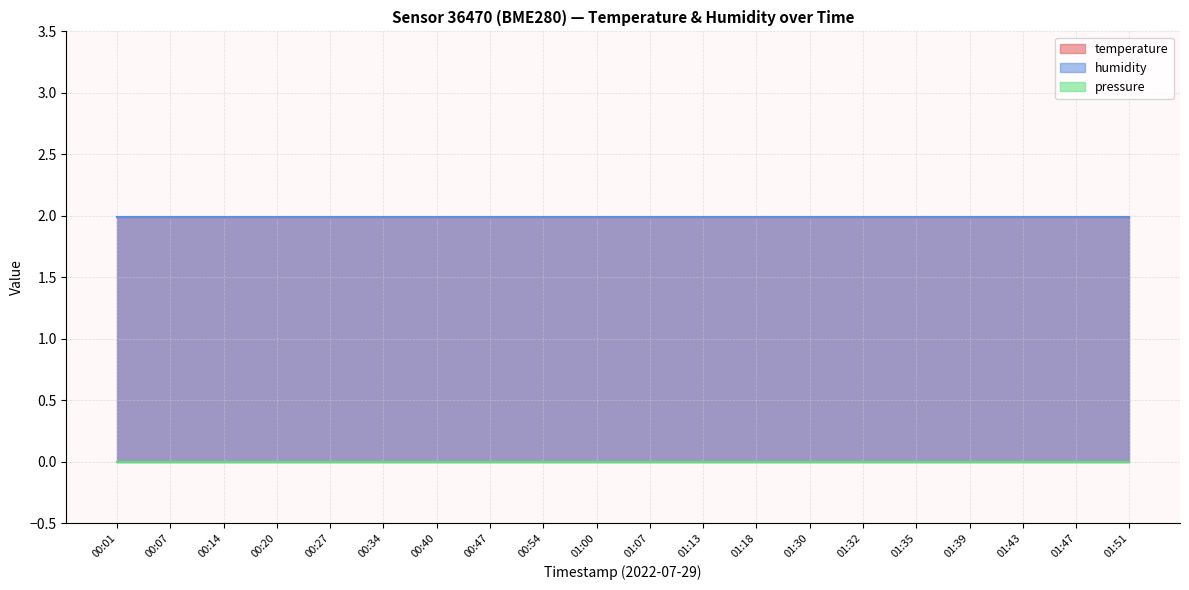

Is it true that temperature equals 0.9 at 01:39?

False